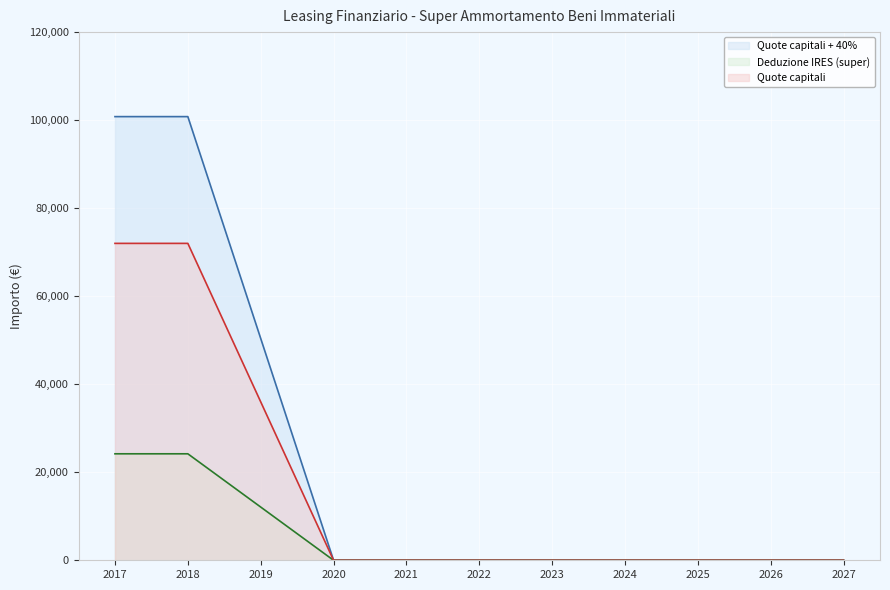

What is the difference between the second highest and minimum values in the Quote capitali series?

72000